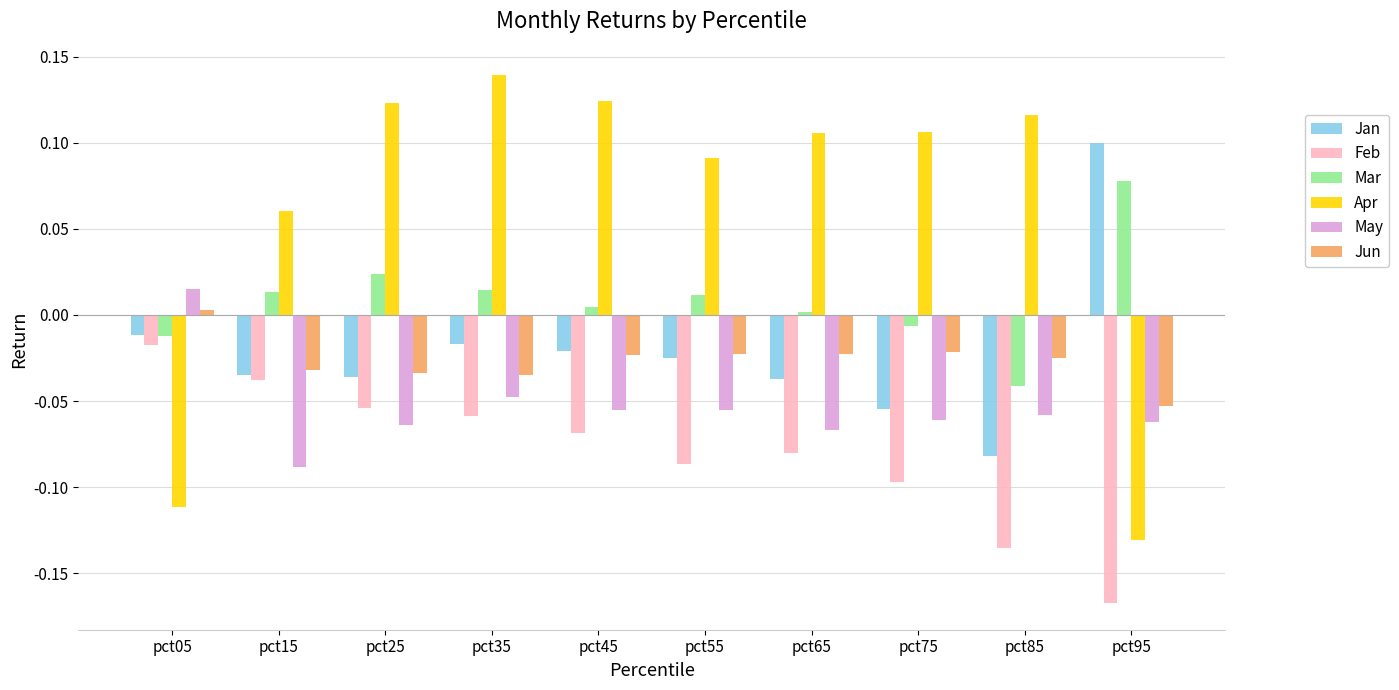

True or false: Mar has a value of 0.0 at pct55.

True